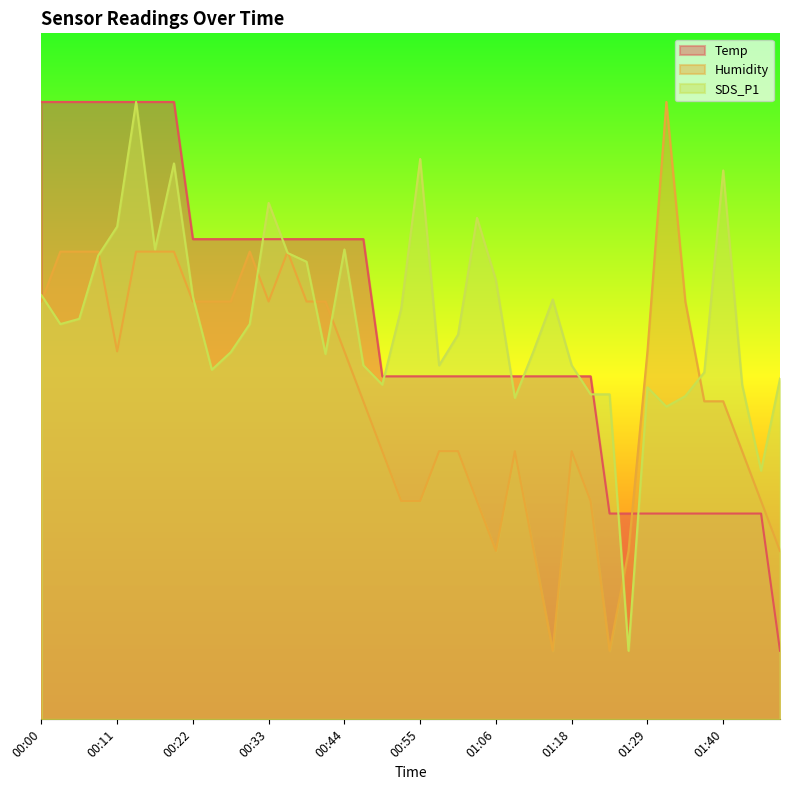

What is the sum of the Temp values at 00:44 and 01:21?

120.0